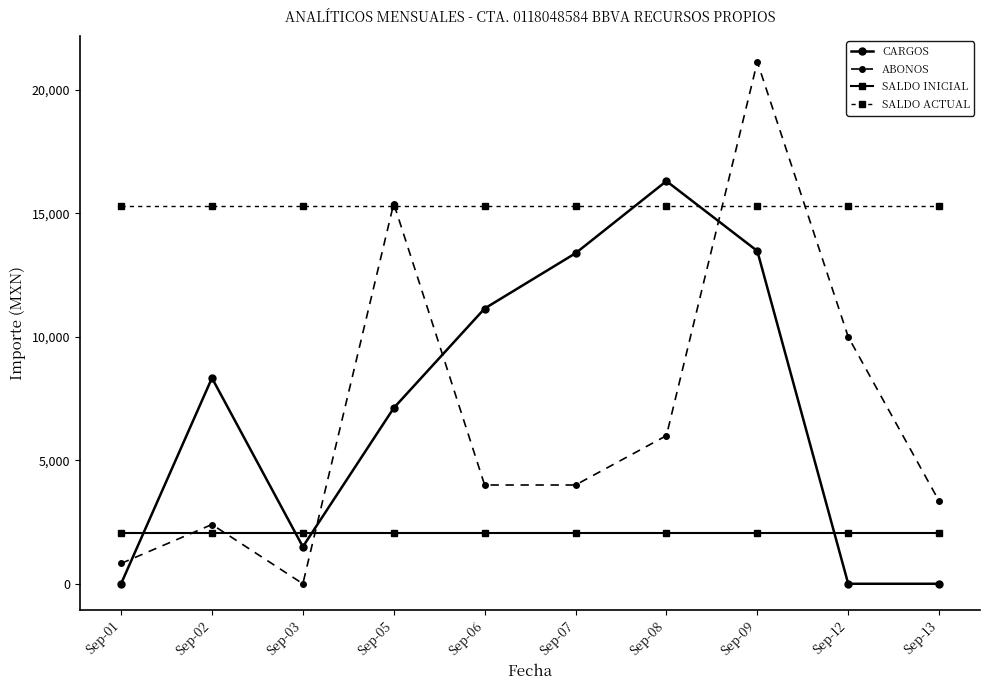

Is the value of CARGOS at Sep-07 greater than the value of SALDO ACTUAL at Sep-03?

No